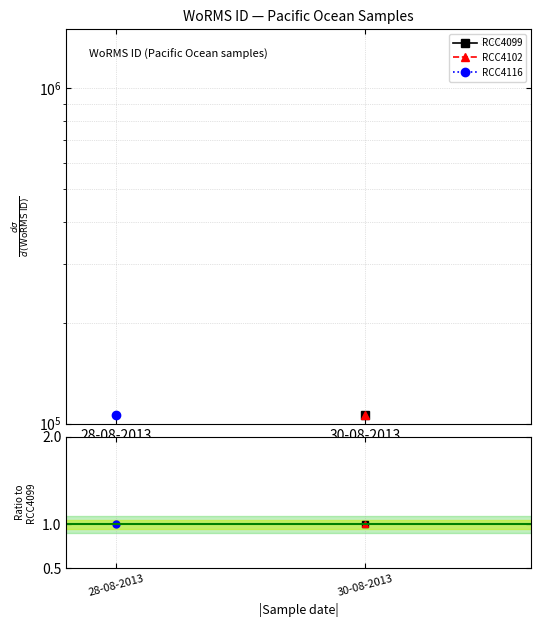

Rank the series by their maximum value, from highest to lowest.

RCC4099, RCC4102, RCC4116